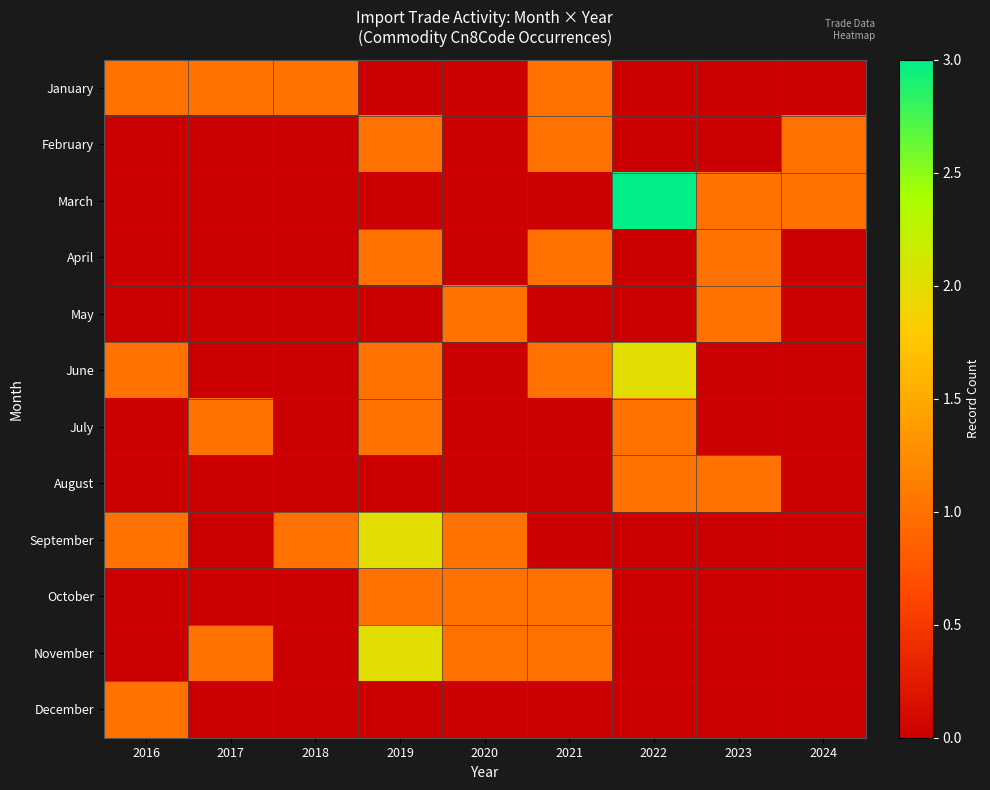

Count the number of categories in the chart.

9